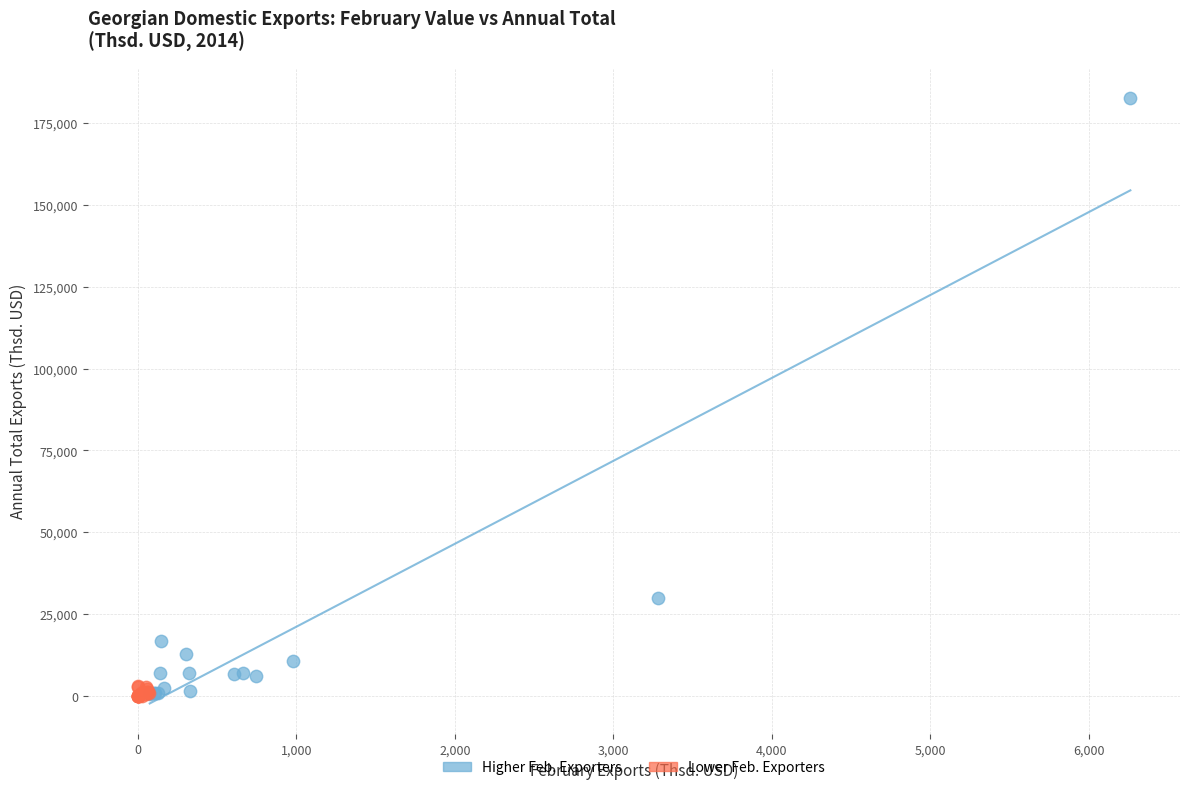

Which series has the widest spread of Y values?

Higher Feb. Exporters